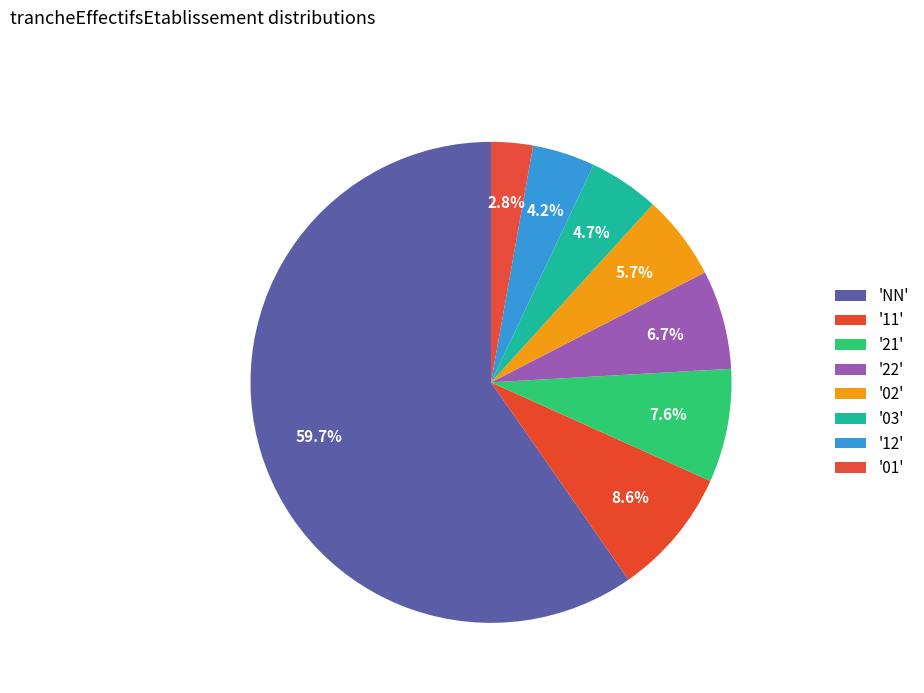

How many slices are in this pie chart?

8